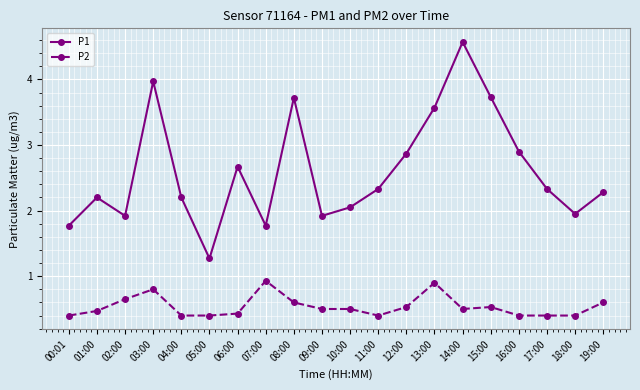

What position from the right is 07:00?

13